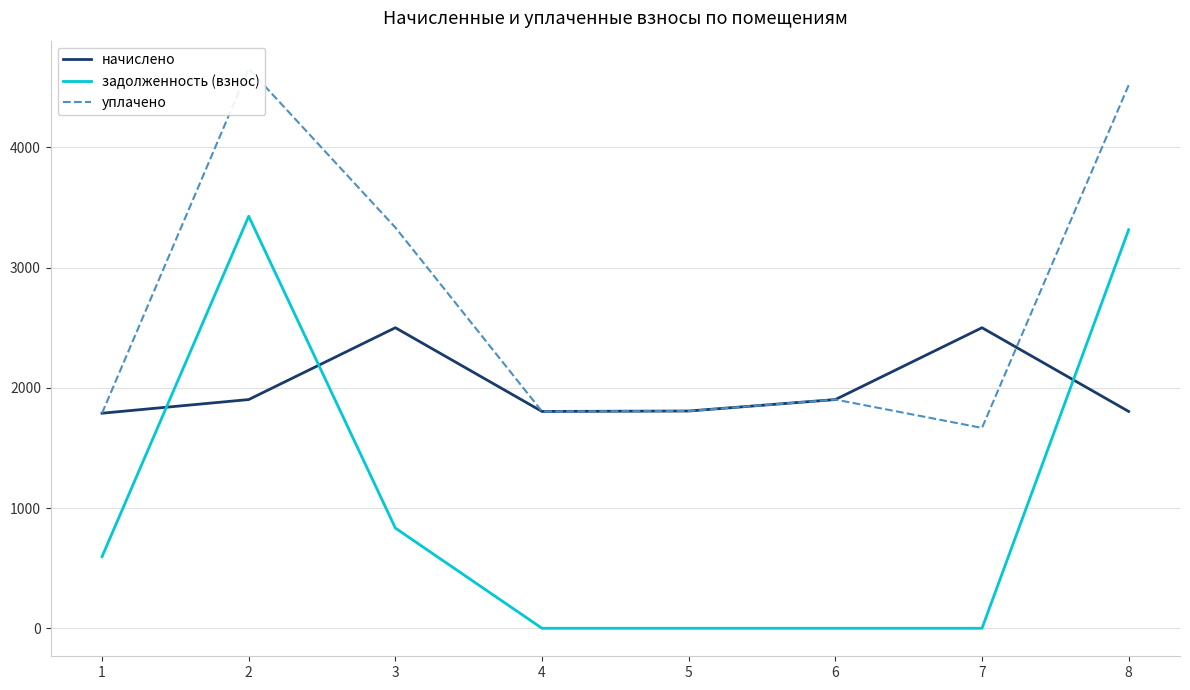

What is the spread (max minus min) of values at 1?

1192.7